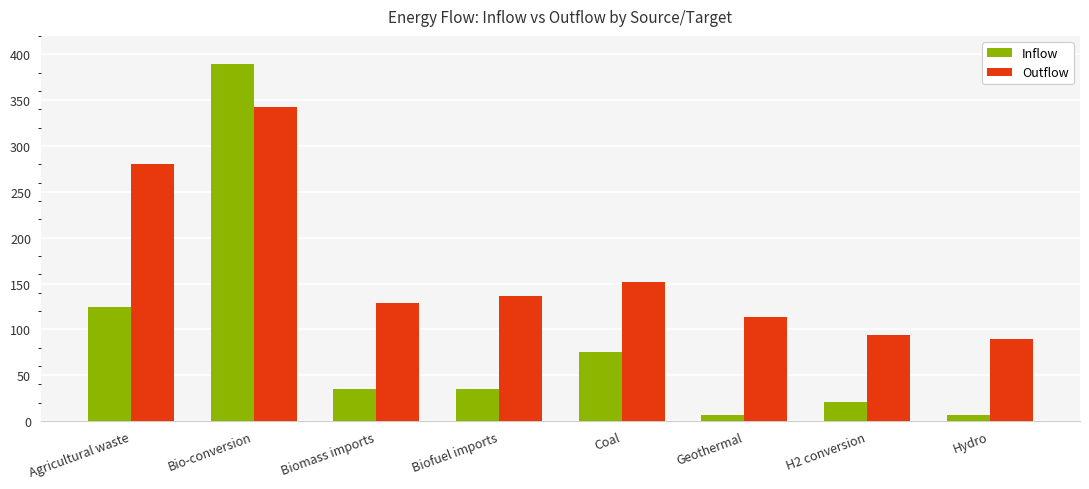

Count the number of categories in the chart.

8